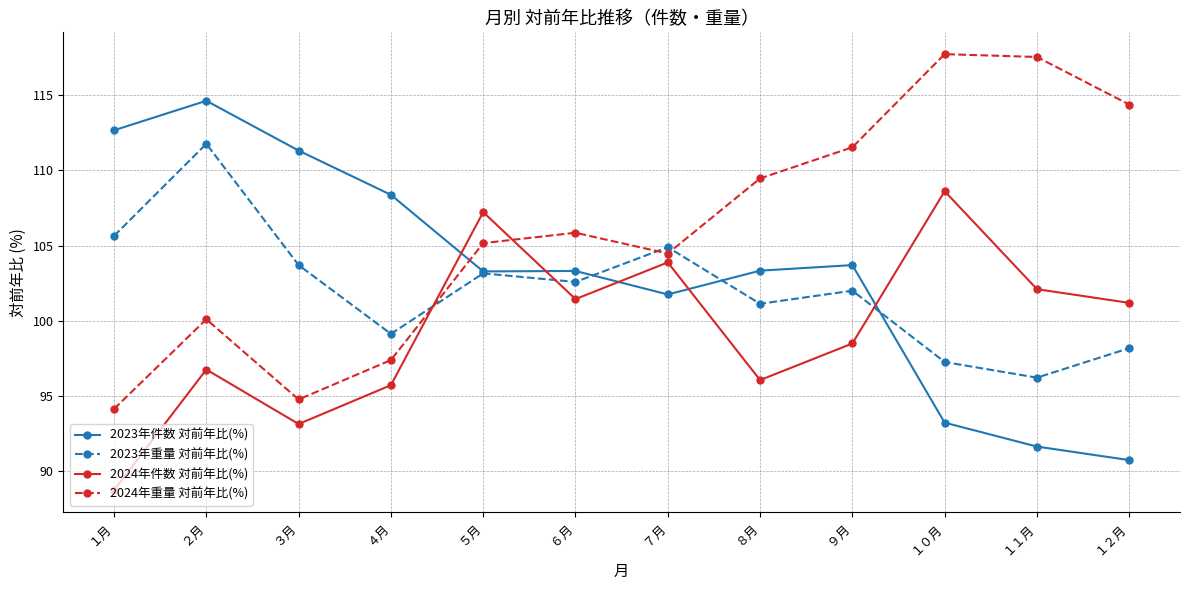

Is the value of 2023年重量 対前年比(%) at ７月 greater than the value of 2024年件数 対前年比(%) at ８月?

Yes